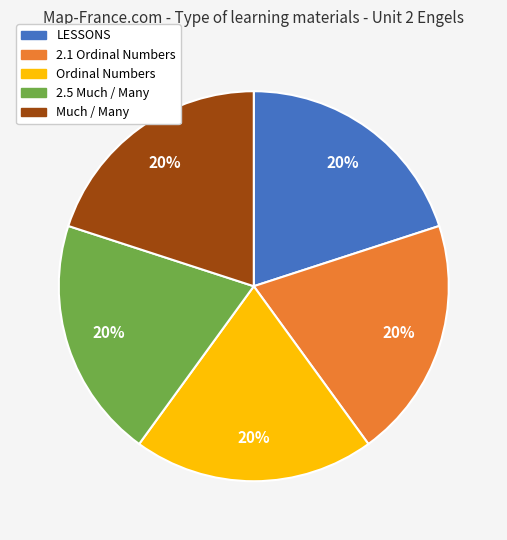

Count the number of slices in the pie.

5